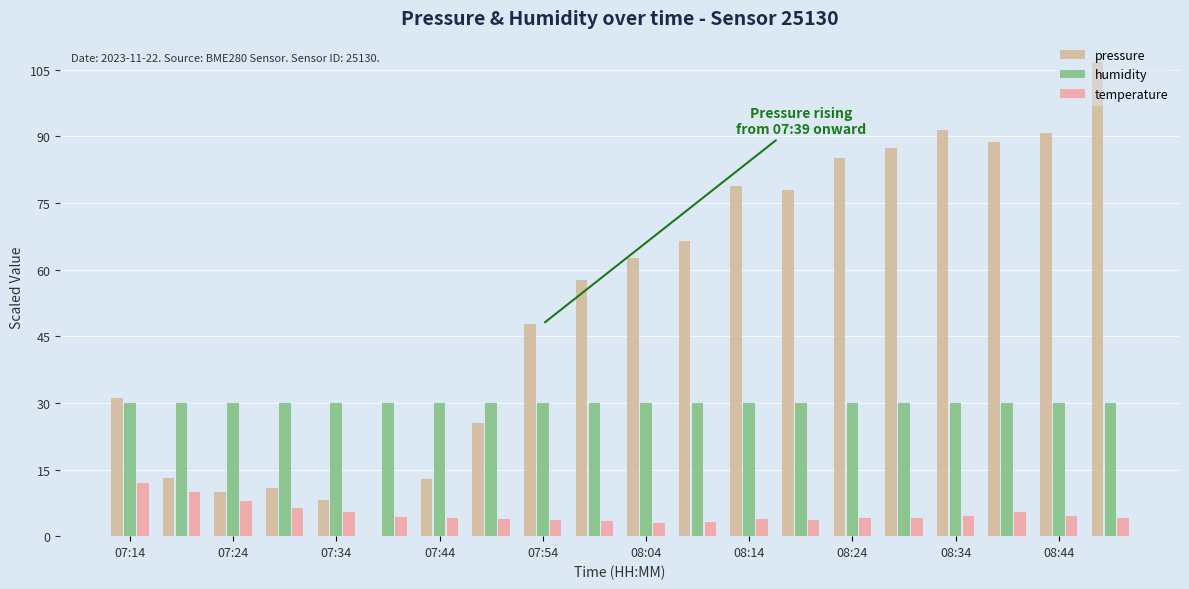

Which series has the largest total across all categories?

pressure